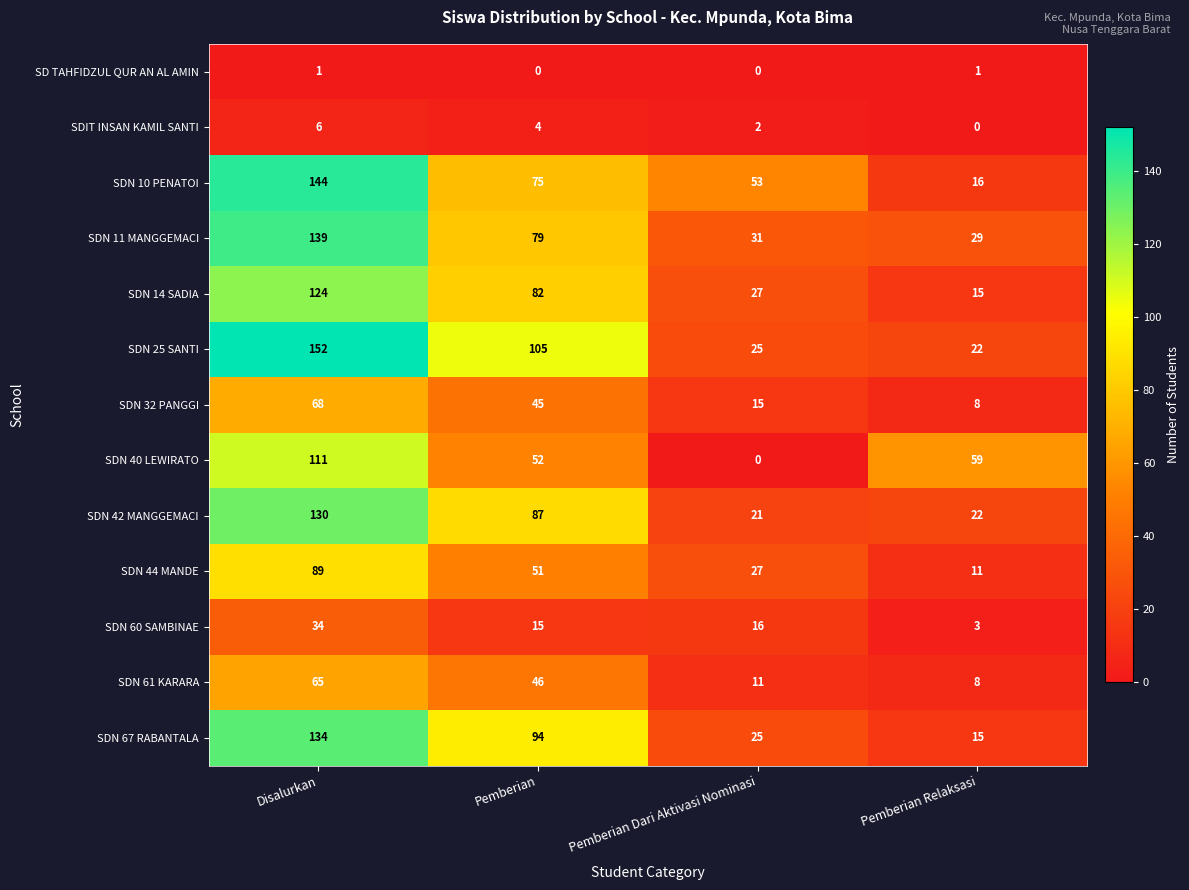

At how many categories does at least one series exceed 102?

2